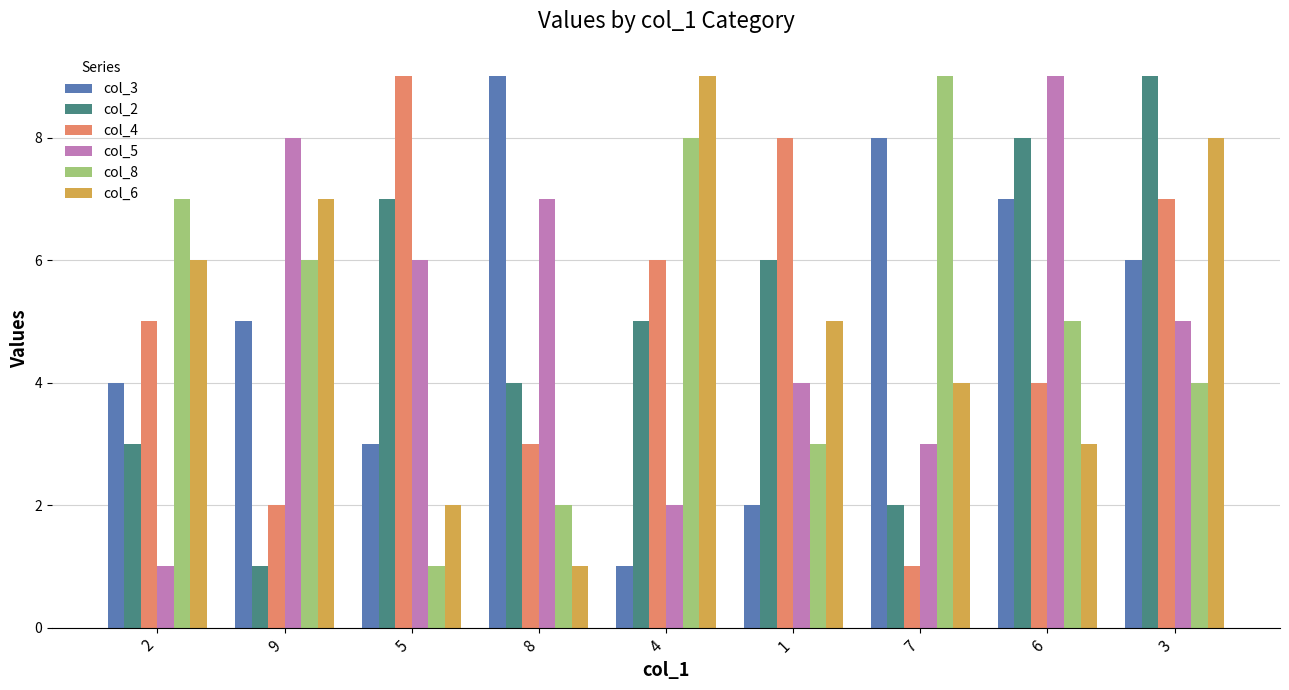

At which category is the sum across all series the highest?

3